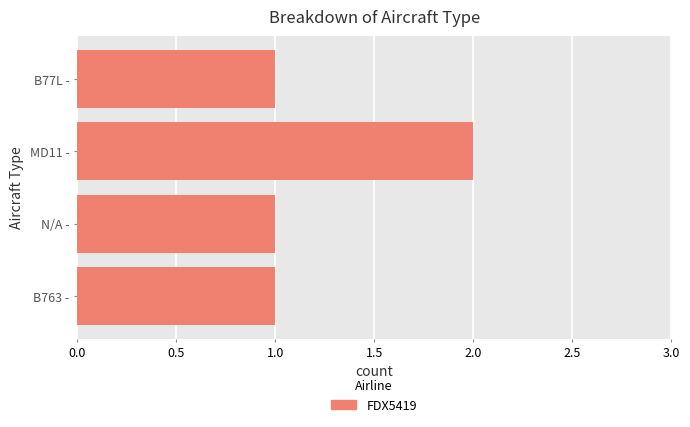

At which category does the chart reach its peak across all series?

MD11 -